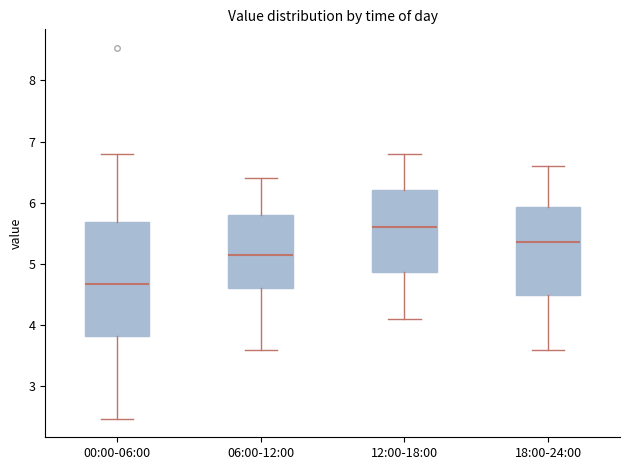

Which box has the lowest median line?

00:00-06:00